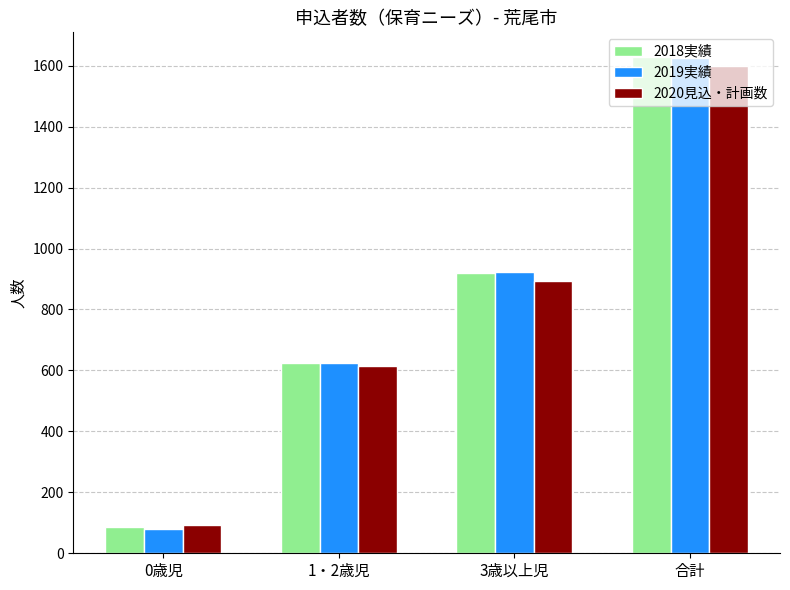

How many data points does each series have?

4